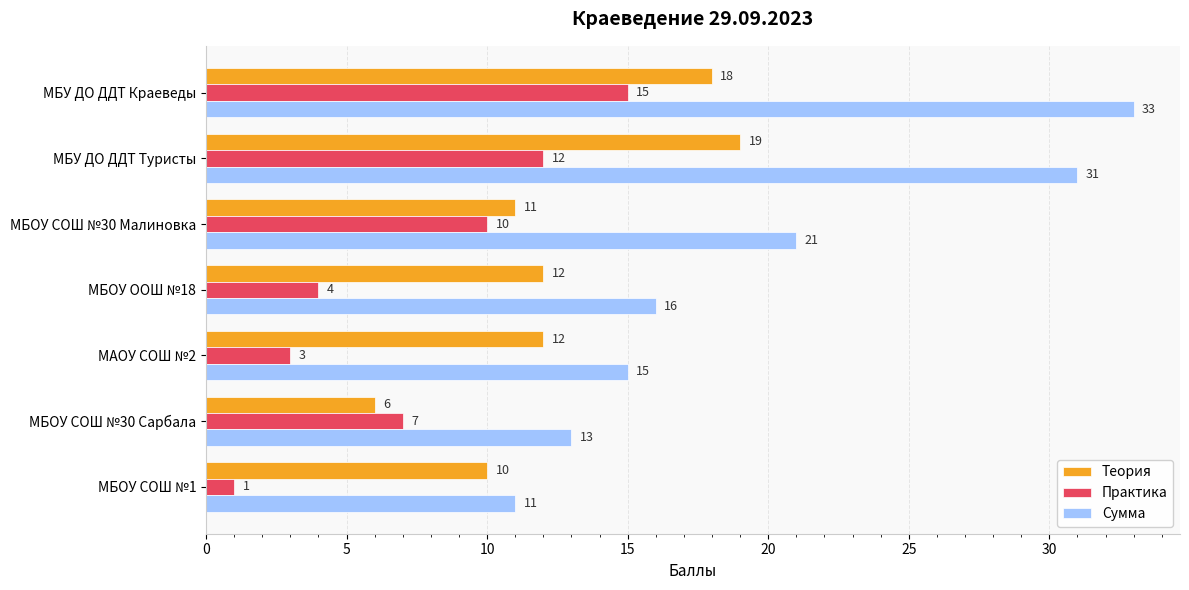

What value does the Сумма series have at МБУ ДО ДДТ Краеведы, to the nearest 10?

30